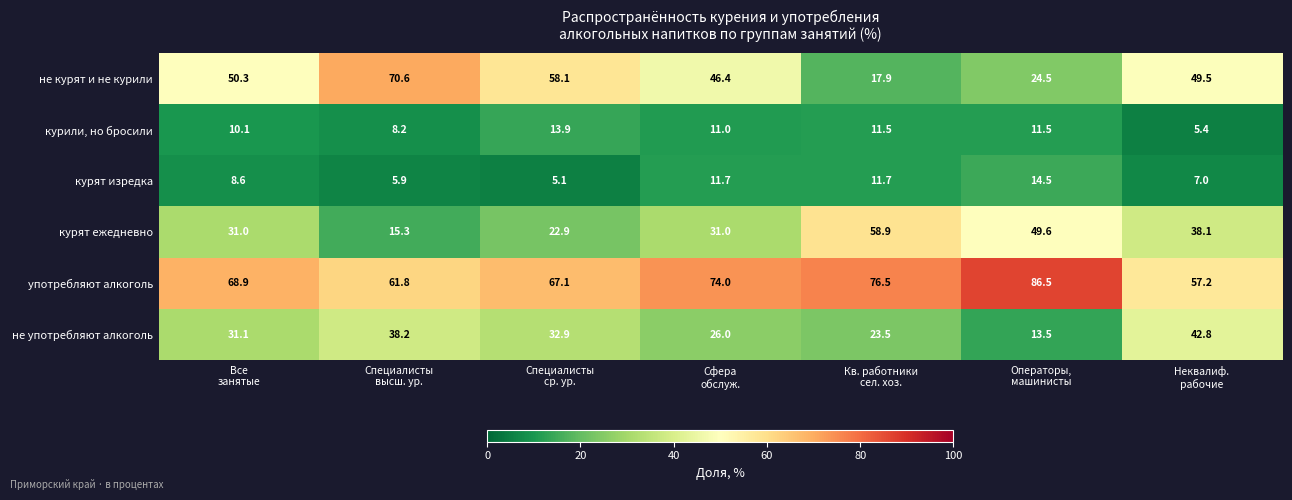

What is the difference between the maximum and minimum values in the курят ежедневно series?

43.6